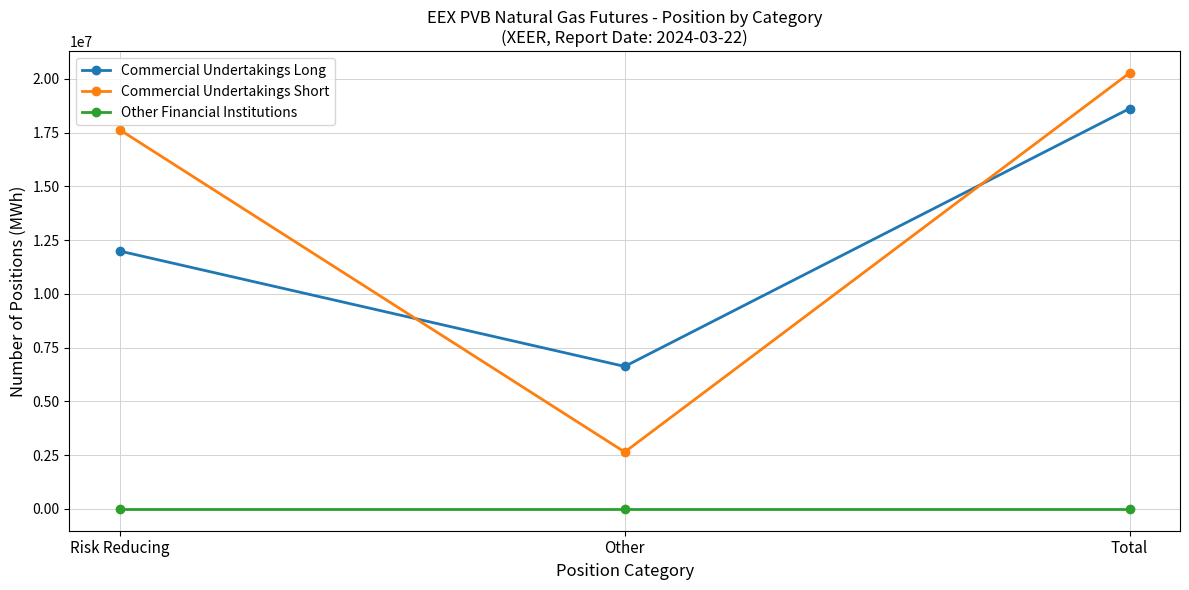

How many values in the Commercial Undertakings Long series are below 11990090?

1